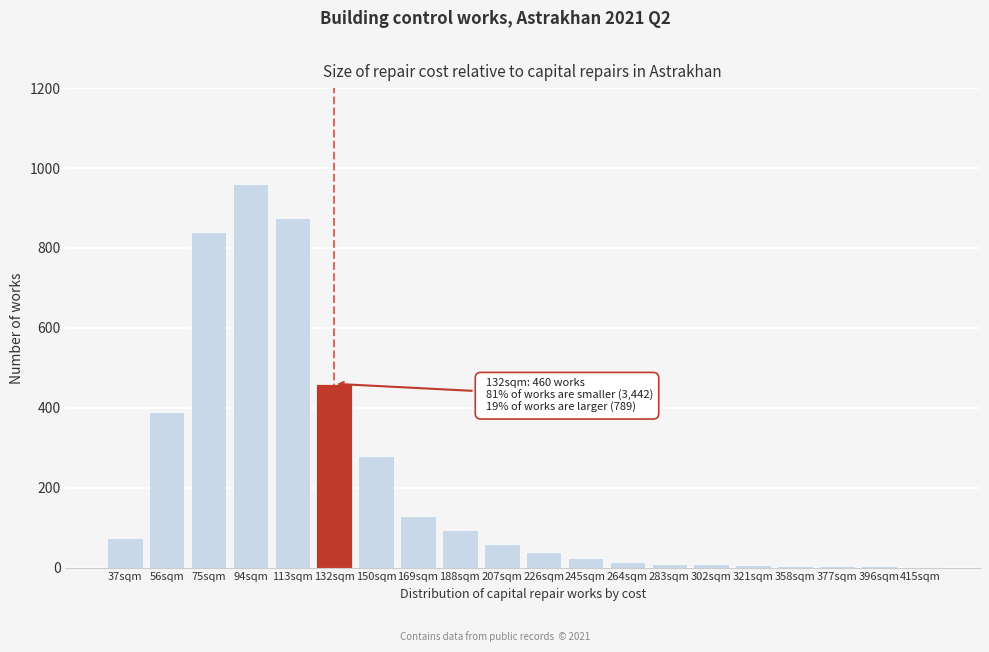

Which label corresponds to the largest value in the chart?

94sqm